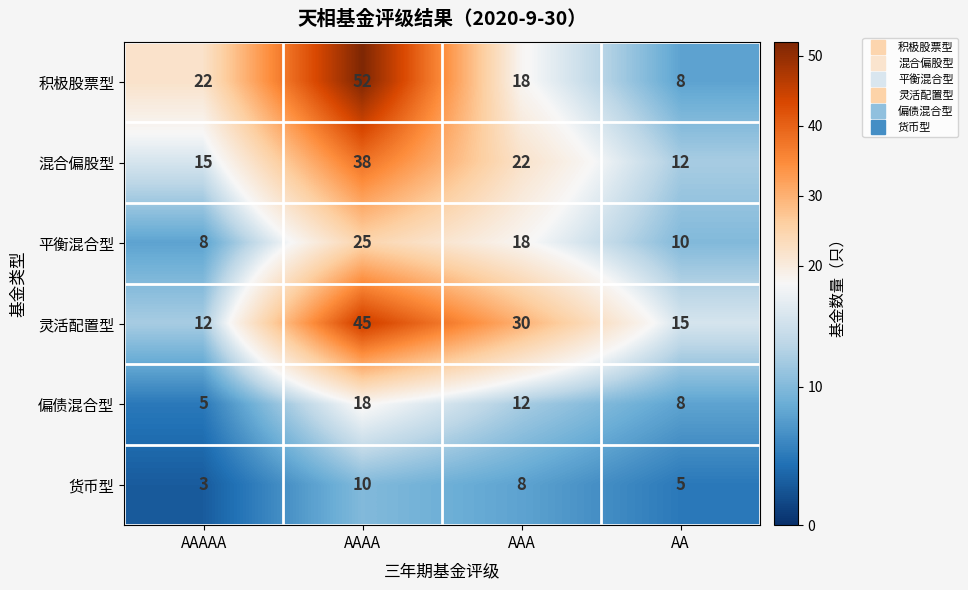

What is the difference between the highest and lowest values at AAAAA?

19